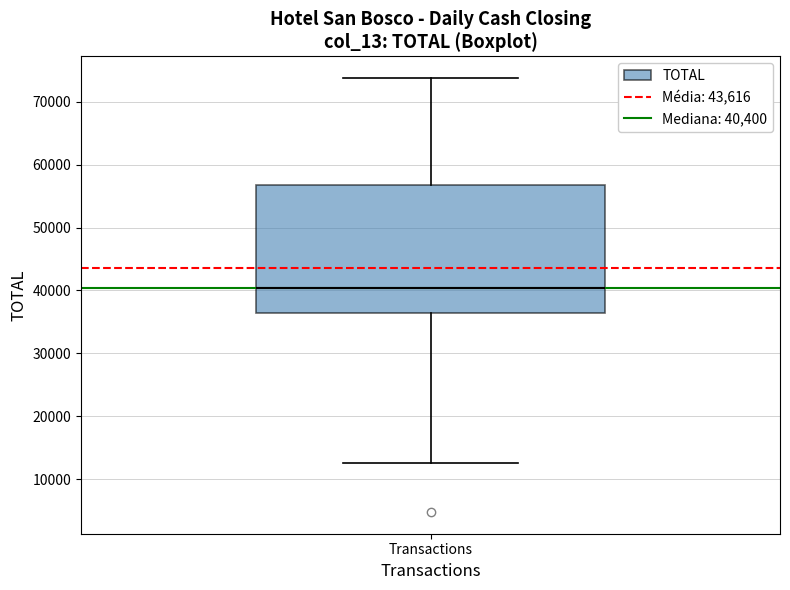

Transcribe this box plot: give where the median line is, the range the box spans, and where the two whiskers end, as read against the y-axis. The values are not printed on the chart, so give them approximately, as read against the axis.

median 40000, box 37000 to 57000, whiskers 13000 to 74000